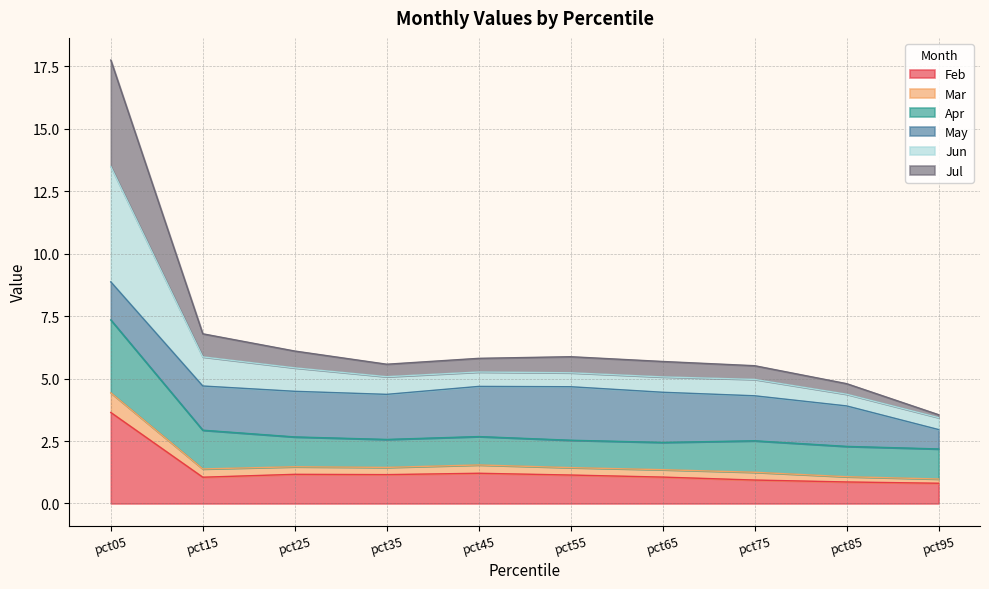

Rank the categories by Jul value from highest to lowest.

pct05, pct15, pct25, pct55, pct45, pct65, pct35, pct75, pct85, pct95